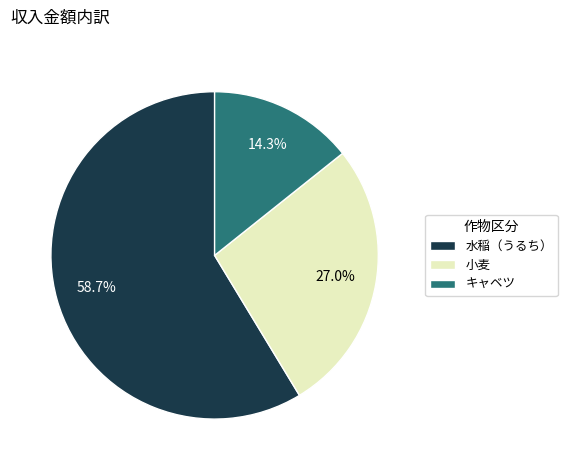

Which category has the biggest portion of the pie?

水稲（うるち）